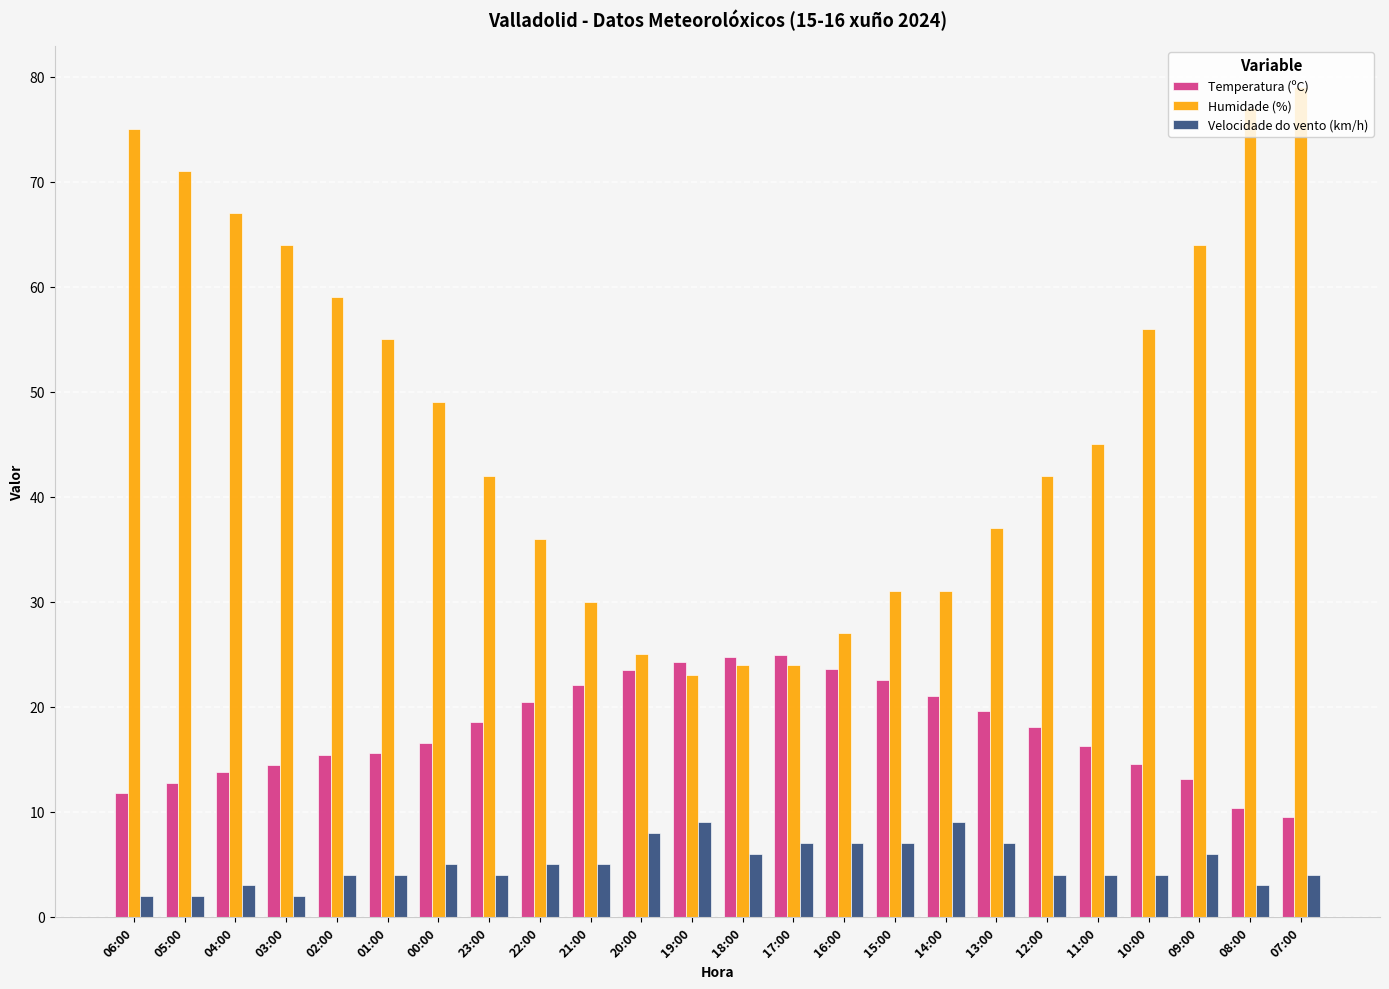

Is it true that Velocidade do vento (km/h) equals 2.8 at 17:00?

False